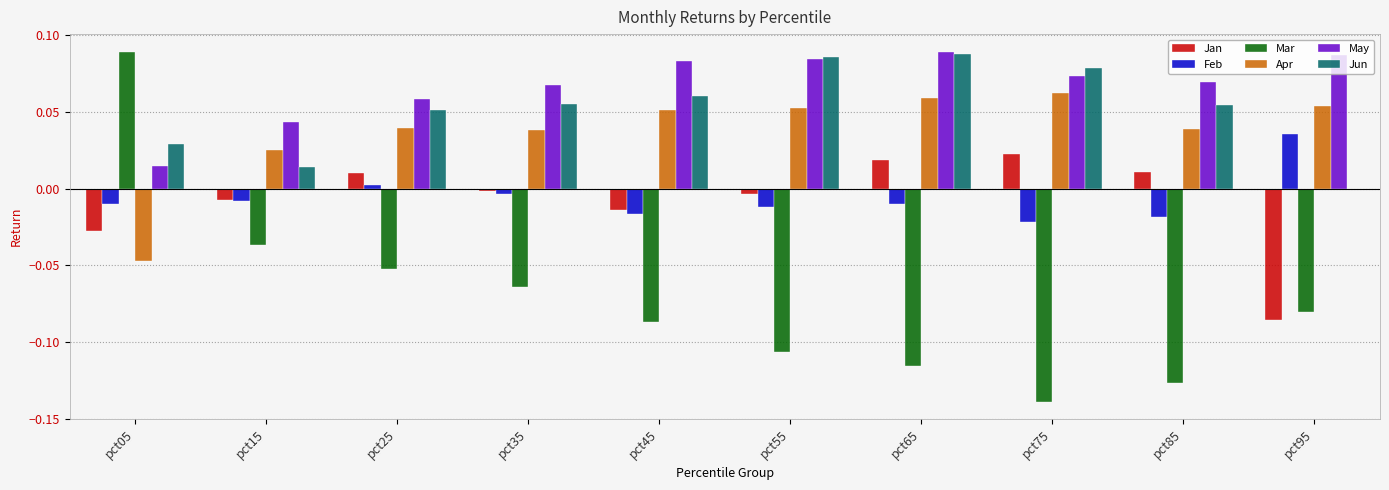

Which series changed the most between pct05 and pct85?

Mar